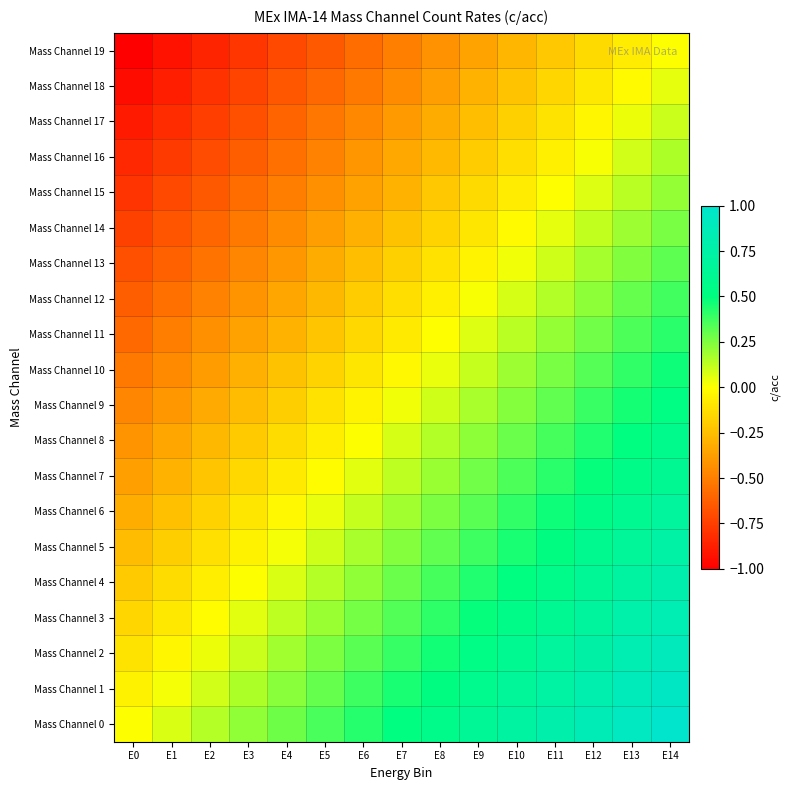

Which label corresponds to the smallest value in the chart?

E0